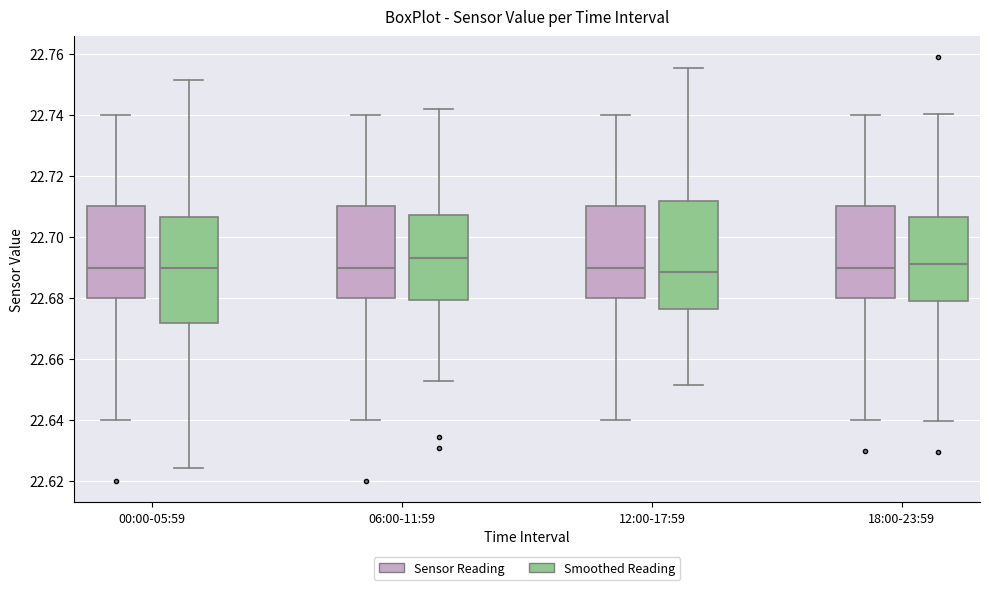

Where is the lower edge of the box for 06:00-11:59 (Sensor Reading) on the y-axis? The values are not printed on the chart, so give them approximately, as read against the axis.

22.680